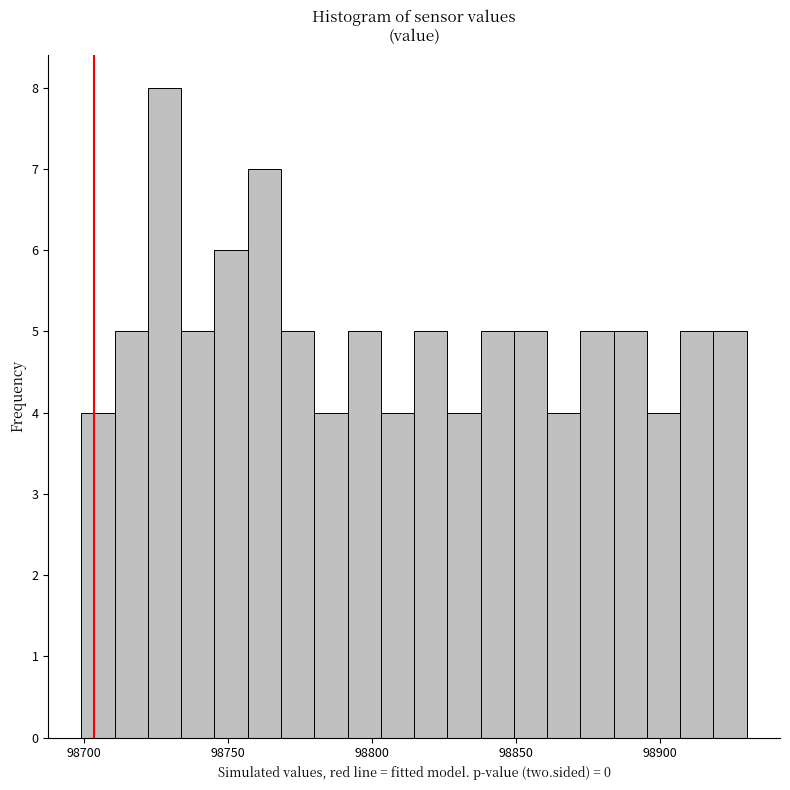

Around what value on the x-axis is the tallest bar? Give the approximate position of its centre, as read against the axis.

98730